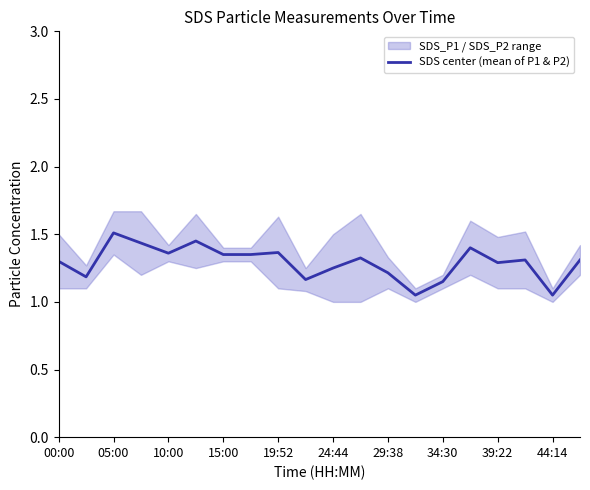

Is it true that SDS center (mean of P1 & P2) equals 0.6 at 34:30?

False